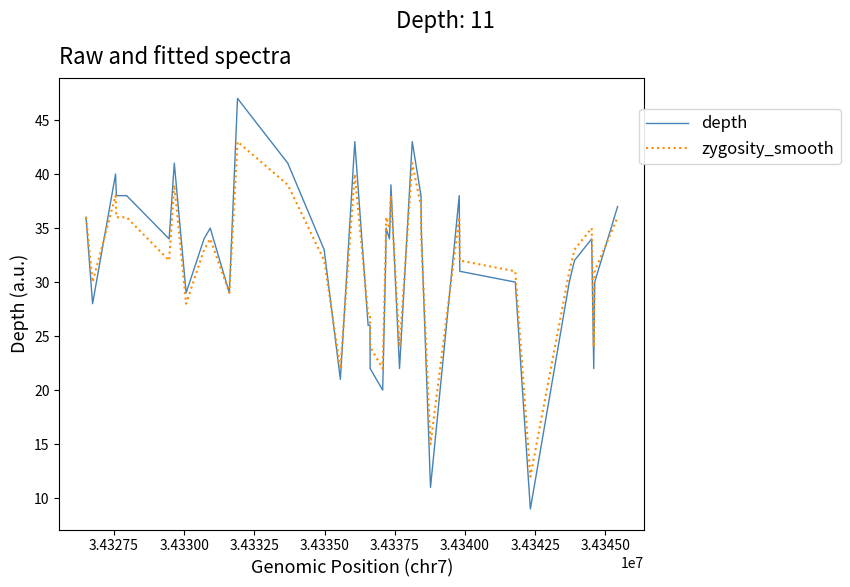

Is this an area chart (filled region under the line)?

No